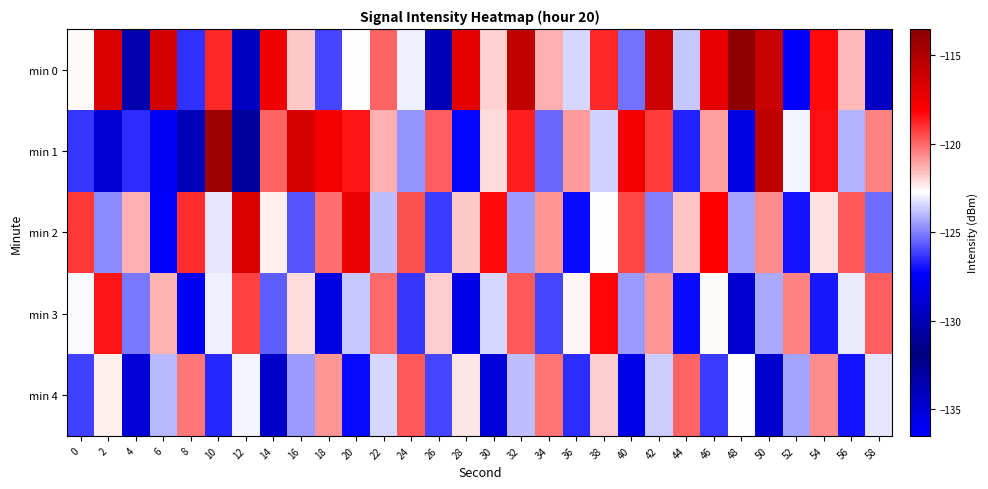

Which series has the largest range (max minus min)?

min 0